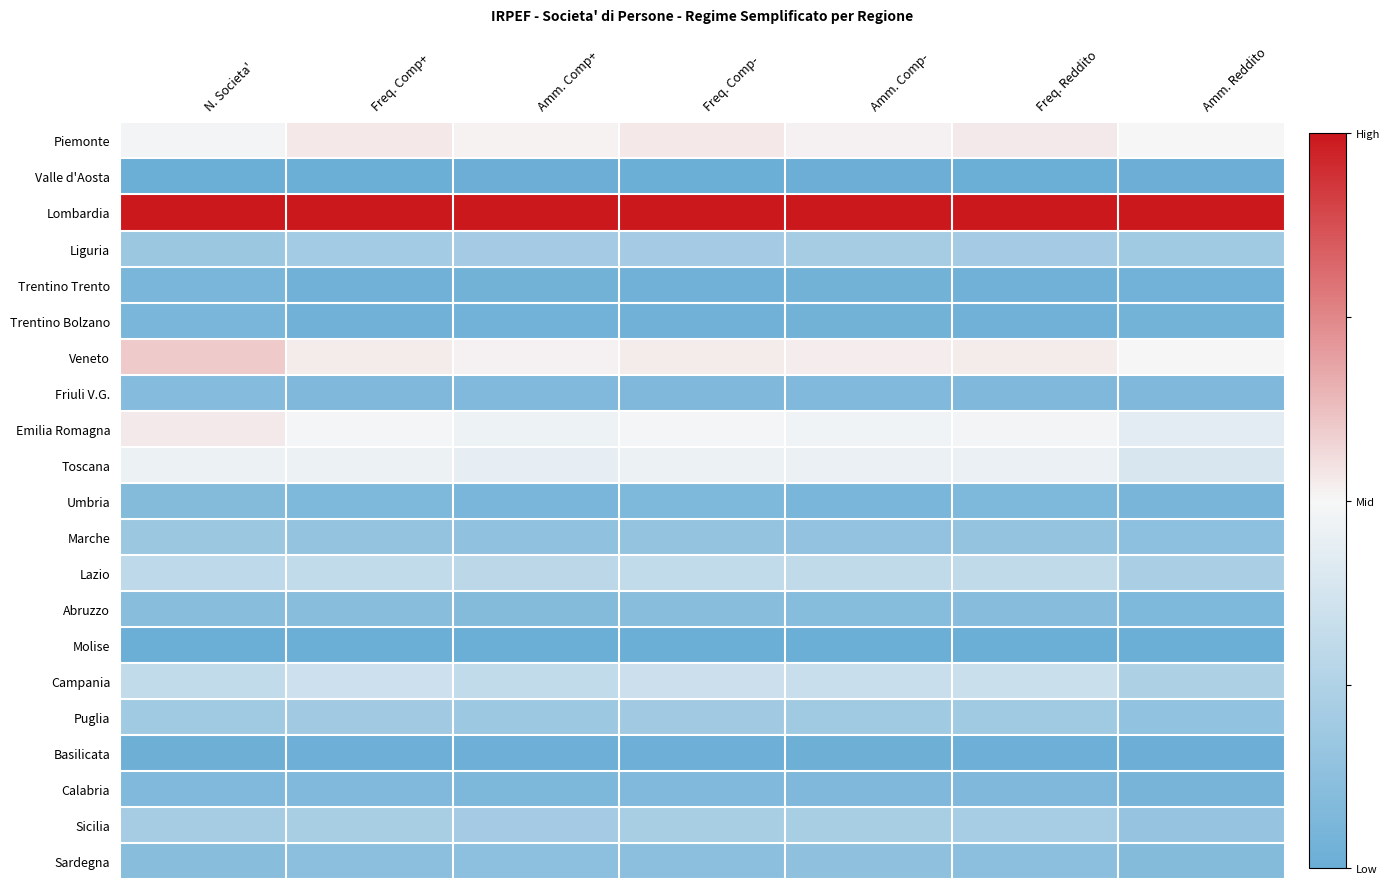

Reading left to right, what are all the values shown in this chart?

Piemonte: N. Societa'=-0.0	Freq. Comp+=0.1	Amm. Comp+=0.0	Freq. Comp-=0.1	Amm. Comp-=0.0	Freq. Reddito=0.1	Amm. Reddito=-0.0
Valle d'Aosta: N. Societa'=-1.0	Freq. Comp+=-1.0	Amm. Comp+=-1.0	Freq. Comp-=-1.0	Amm. Comp-=-1.0	Freq. Reddito=-1.0	Amm. Reddito=-1.0
Lombardia: N. Societa'=1.0	Freq. Comp+=1.0	Amm. Comp+=1.0	Freq. Comp-=1.0	Amm. Comp-=1.0	Freq. Reddito=1.0	Amm. Reddito=1.0
Liguria: N. Societa'=-0.7	Freq. Comp+=-0.6	Amm. Comp+=-0.6	Freq. Comp-=-0.6	Amm. Comp-=-0.6	Freq. Reddito=-0.6	Amm. Reddito=-0.6
Trentino Trento: N. Societa'=-0.9	Freq. Comp+=-0.9	Amm. Comp+=-0.9	Freq. Comp-=-0.9	Amm. Comp-=-0.9	Freq. Reddito=-0.9	Amm. Reddito=-0.9
Trentino Bolzano: N. Societa'=-0.9	Freq. Comp+=-0.9	Amm. Comp+=-0.9	Freq. Comp-=-0.9	Amm. Comp-=-0.9	Freq. Reddito=-0.9	Amm. Reddito=-0.9
Veneto: N. Societa'=0.2	Freq. Comp+=0.1	Amm. Comp+=0.0	Freq. Comp-=0.1	Amm. Comp-=0.0	Freq. Reddito=0.0	Amm. Reddito=-0.0
Friuli V.G.: N. Societa'=-0.8	Freq. Comp+=-0.8	Amm. Comp+=-0.8	Freq. Comp-=-0.8	Amm. Comp-=-0.8	Freq. Reddito=-0.8	Amm. Reddito=-0.8
Emilia Romagna: N. Societa'=0.1	Freq. Comp+=-0.0	Amm. Comp+=-0.1	Freq. Comp-=-0.0	Amm. Comp-=-0.0	Freq. Reddito=-0.0	Amm. Reddito=-0.1
Toscana: N. Societa'=-0.1	Freq. Comp+=-0.1	Amm. Comp+=-0.1	Freq. Comp-=-0.1	Amm. Comp-=-0.1	Freq. Reddito=-0.1	Amm. Reddito=-0.2
Umbria: N. Societa'=-0.8	Freq. Comp+=-0.9	Amm. Comp+=-0.9	Freq. Comp-=-0.9	Amm. Comp-=-0.9	Freq. Reddito=-0.9	Amm. Reddito=-0.9
Marche: N. Societa'=-0.7	Freq. Comp+=-0.7	Amm. Comp+=-0.7	Freq. Comp-=-0.7	Amm. Comp-=-0.7	Freq. Reddito=-0.7	Amm. Reddito=-0.8
Lazio: N. Societa'=-0.4	Freq. Comp+=-0.4	Amm. Comp+=-0.4	Freq. Comp-=-0.4	Amm. Comp-=-0.4	Freq. Reddito=-0.4	Amm. Reddito=-0.5
Abruzzo: N. Societa'=-0.8	Freq. Comp+=-0.8	Amm. Comp+=-0.8	Freq. Comp-=-0.8	Amm. Comp-=-0.8	Freq. Reddito=-0.8	Amm. Reddito=-0.9
Molise: N. Societa'=-1.0	Freq. Comp+=-1.0	Amm. Comp+=-1.0	Freq. Comp-=-1.0	Amm. Comp-=-1.0	Freq. Reddito=-1.0	Amm. Reddito=-1.0
Campania: N. Societa'=-0.4	Freq. Comp+=-0.3	Amm. Comp+=-0.4	Freq. Comp-=-0.3	Amm. Comp-=-0.3	Freq. Reddito=-0.3	Amm. Reddito=-0.5
Puglia: N. Societa'=-0.6	Freq. Comp+=-0.6	Amm. Comp+=-0.6	Freq. Comp-=-0.6	Amm. Comp-=-0.6	Freq. Reddito=-0.6	Amm. Reddito=-0.7
Basilicata: N. Societa'=-1.0	Freq. Comp+=-1.0	Amm. Comp+=-1.0	Freq. Comp-=-1.0	Amm. Comp-=-1.0	Freq. Reddito=-1.0	Amm. Reddito=-1.0
Calabria: N. Societa'=-0.8	Freq. Comp+=-0.8	Amm. Comp+=-0.9	Freq. Comp-=-0.8	Amm. Comp-=-0.8	Freq. Reddito=-0.8	Amm. Reddito=-0.9
Sicilia: N. Societa'=-0.6	Freq. Comp+=-0.6	Amm. Comp+=-0.6	Freq. Comp-=-0.6	Amm. Comp-=-0.6	Freq. Reddito=-0.6	Amm. Reddito=-0.7
Sardegna: N. Societa'=-0.8	Freq. Comp+=-0.8	Amm. Comp+=-0.8	Freq. Comp-=-0.8	Amm. Comp-=-0.7	Freq. Reddito=-0.8	Amm. Reddito=-0.8